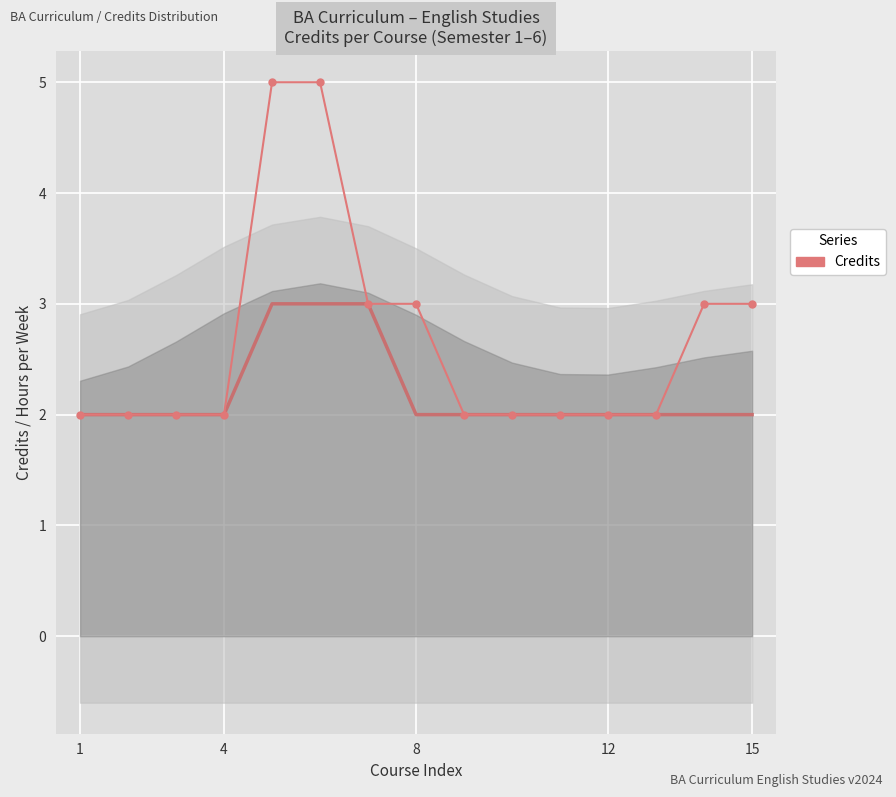

True or false: there are more than 1 points higher than both neighbors.

False